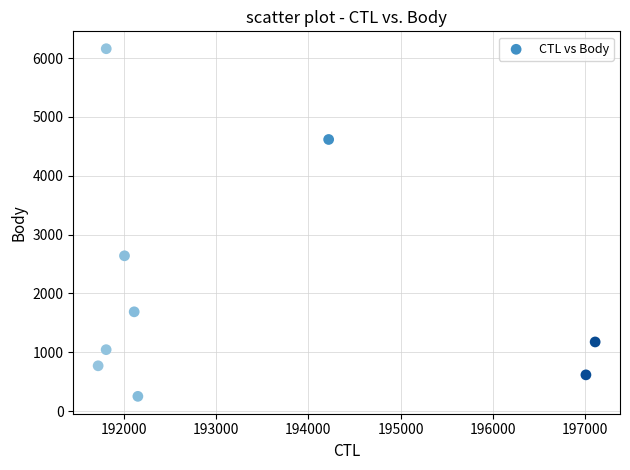

What Y value in the scatter plot is closest to 3205?

2640